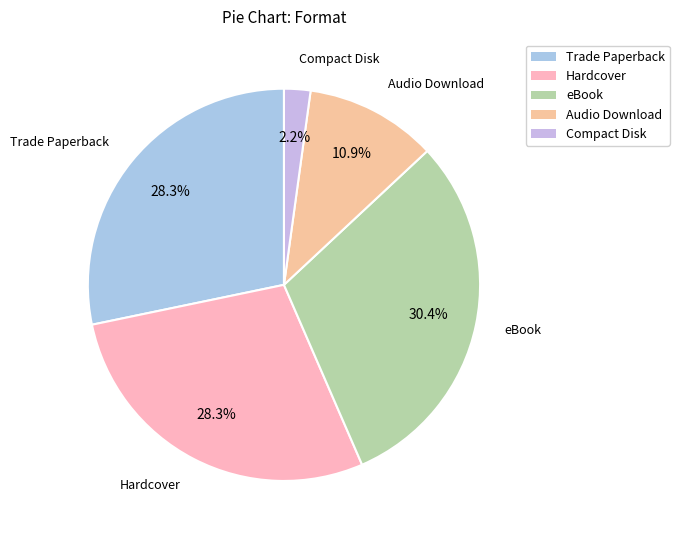

Is there a majority slice in this chart?

No